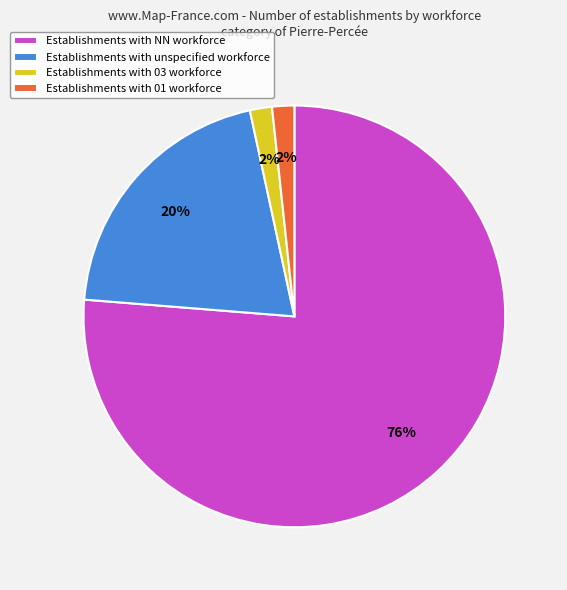

To the nearest percent, what portion does Establishments with NN workforce represent?

76%